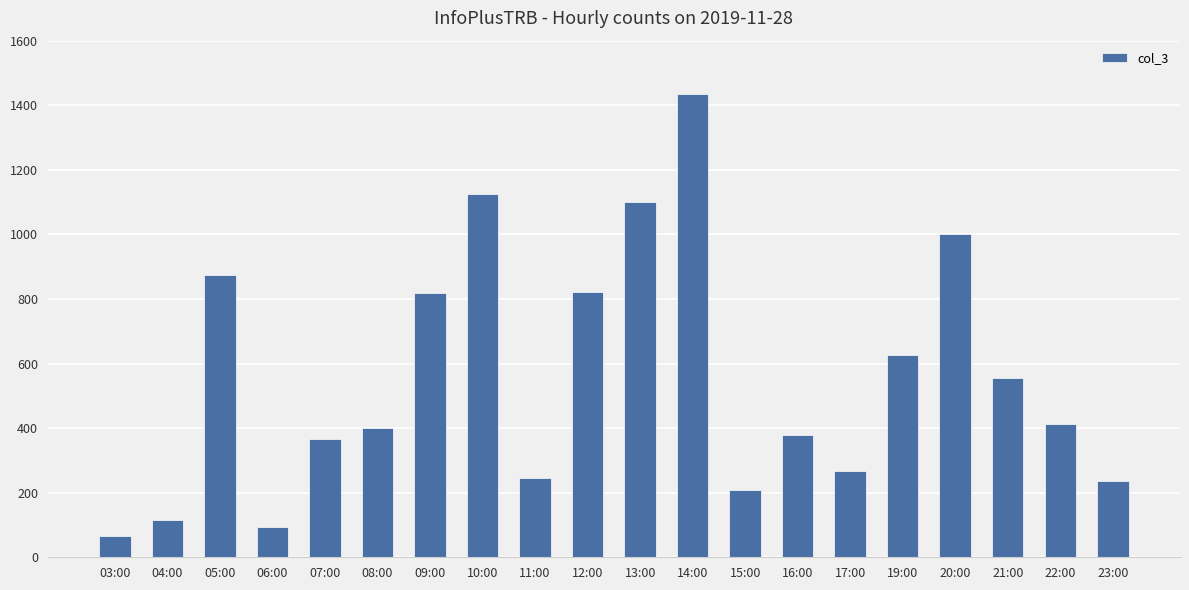

What is the sum of all values?

11145